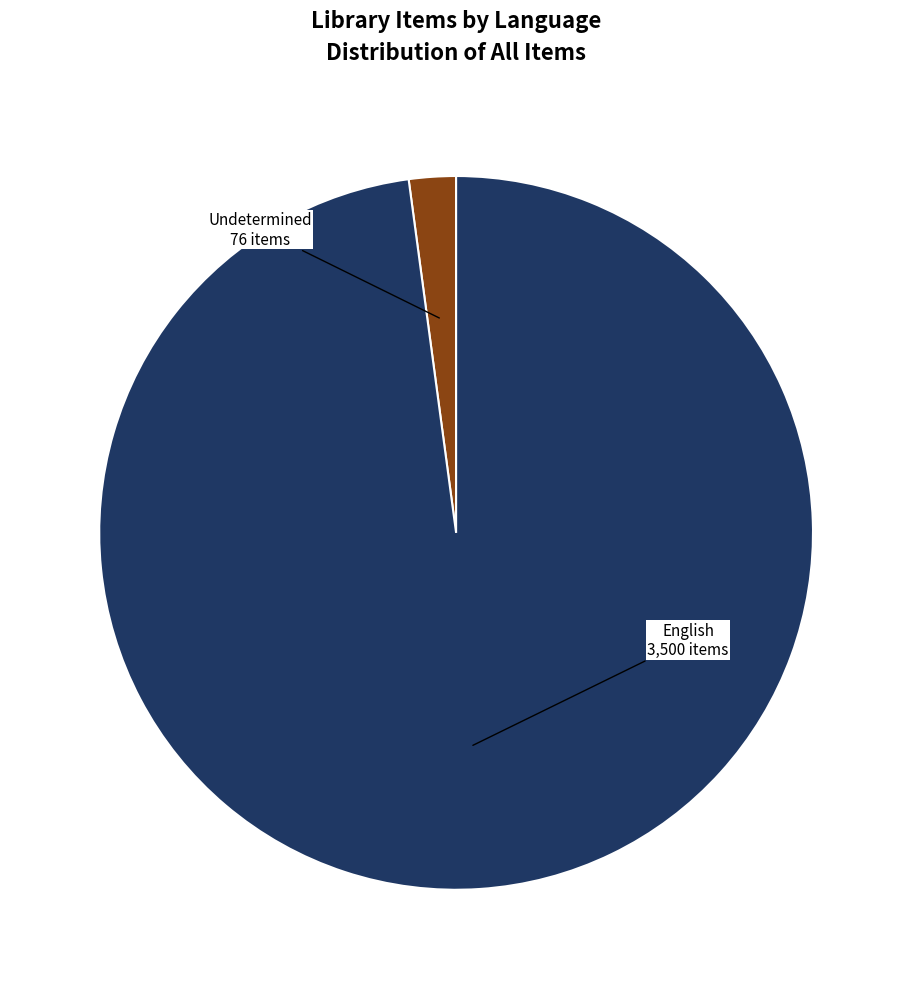

Is it true that Undetermined is 2% of the pie?

True